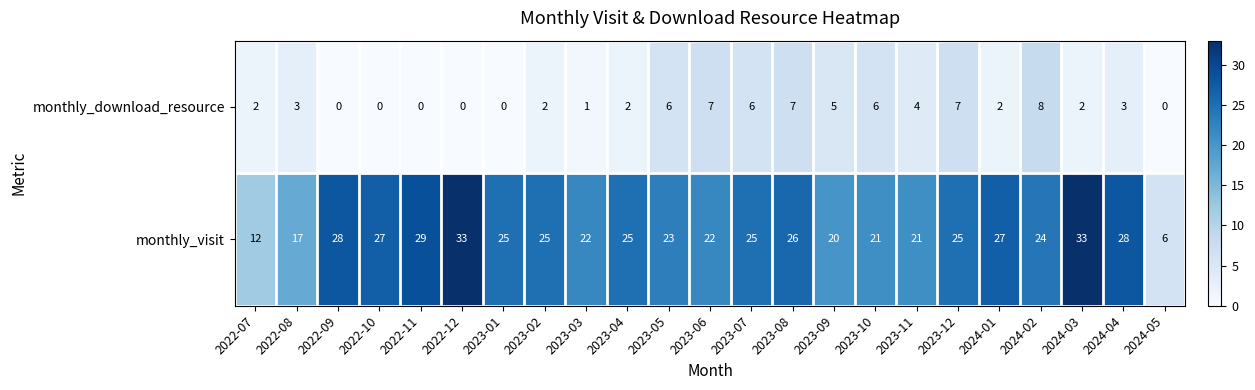

At how many categories does at least one series exceed 2?

23